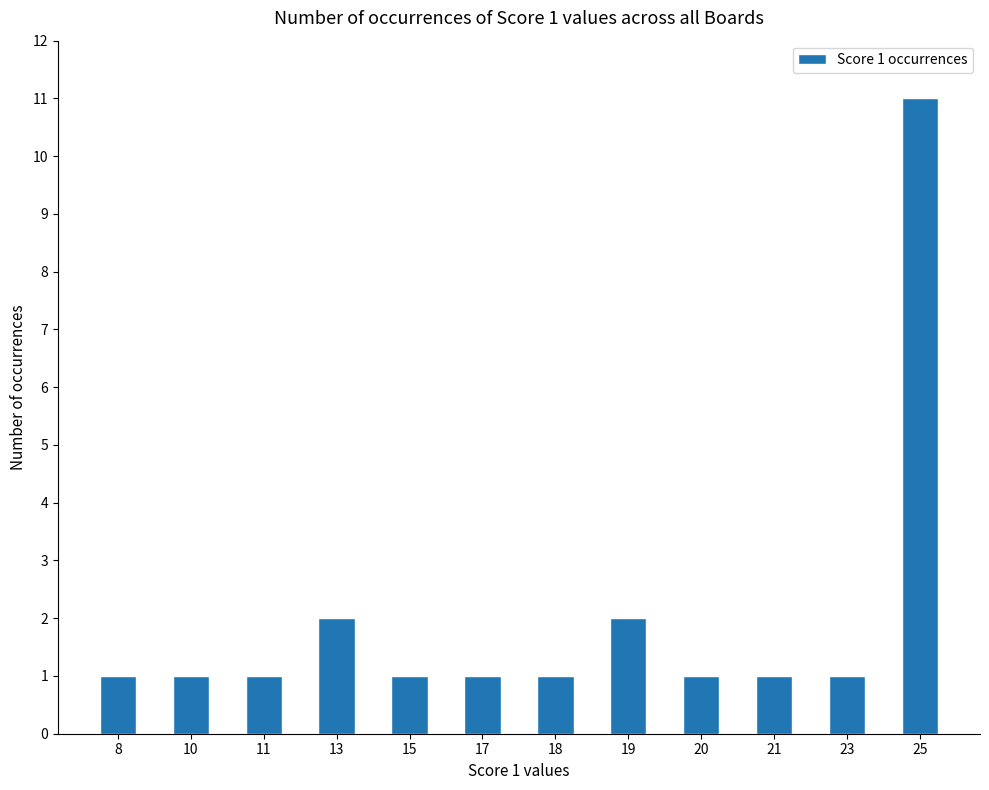

At which category does the chart reach its peak across all series?

25